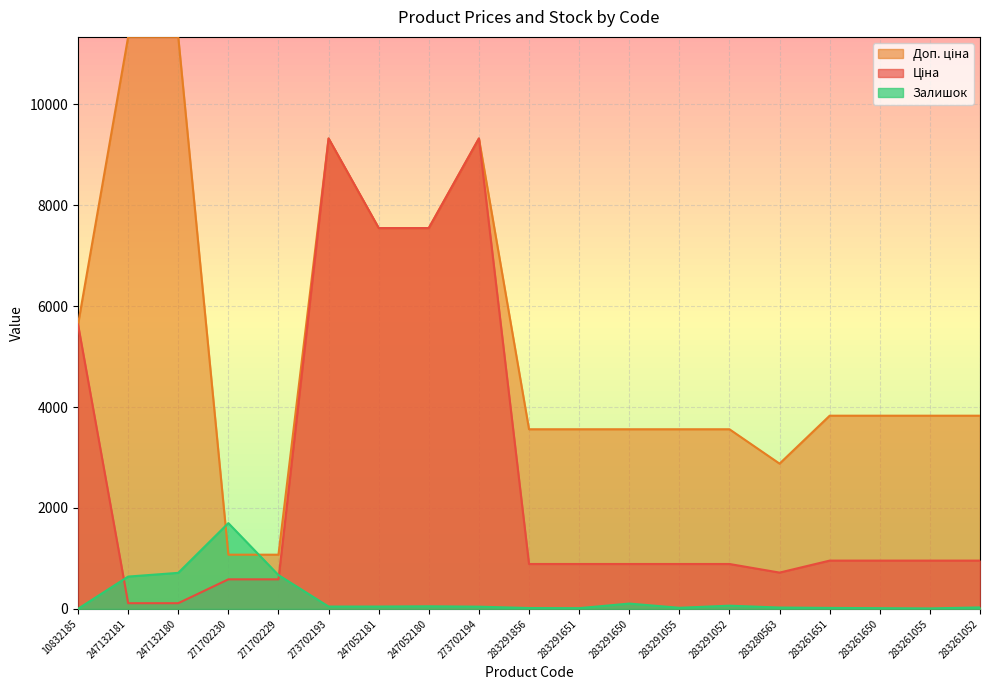

Which label corresponds to the largest value in the chart?

247132181